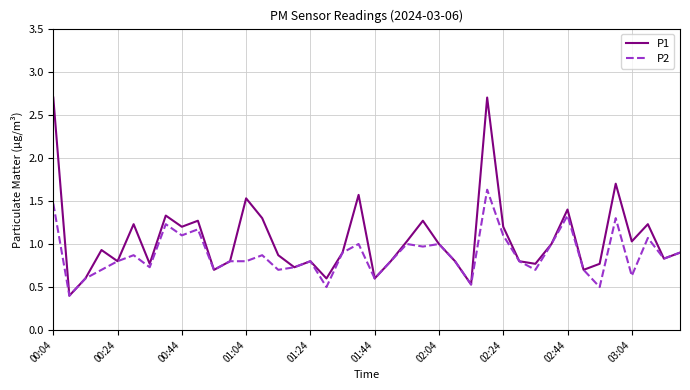

Which series has the largest total across all categories?

P1